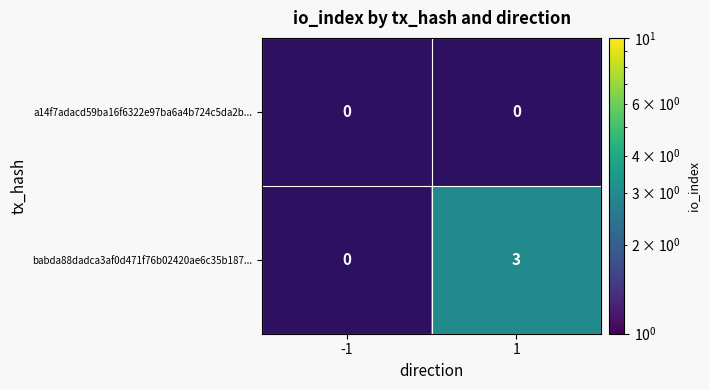

True or false: babda88dadca3af0d471f76b02420ae6c35b187... has a value of 5 at 1.

False